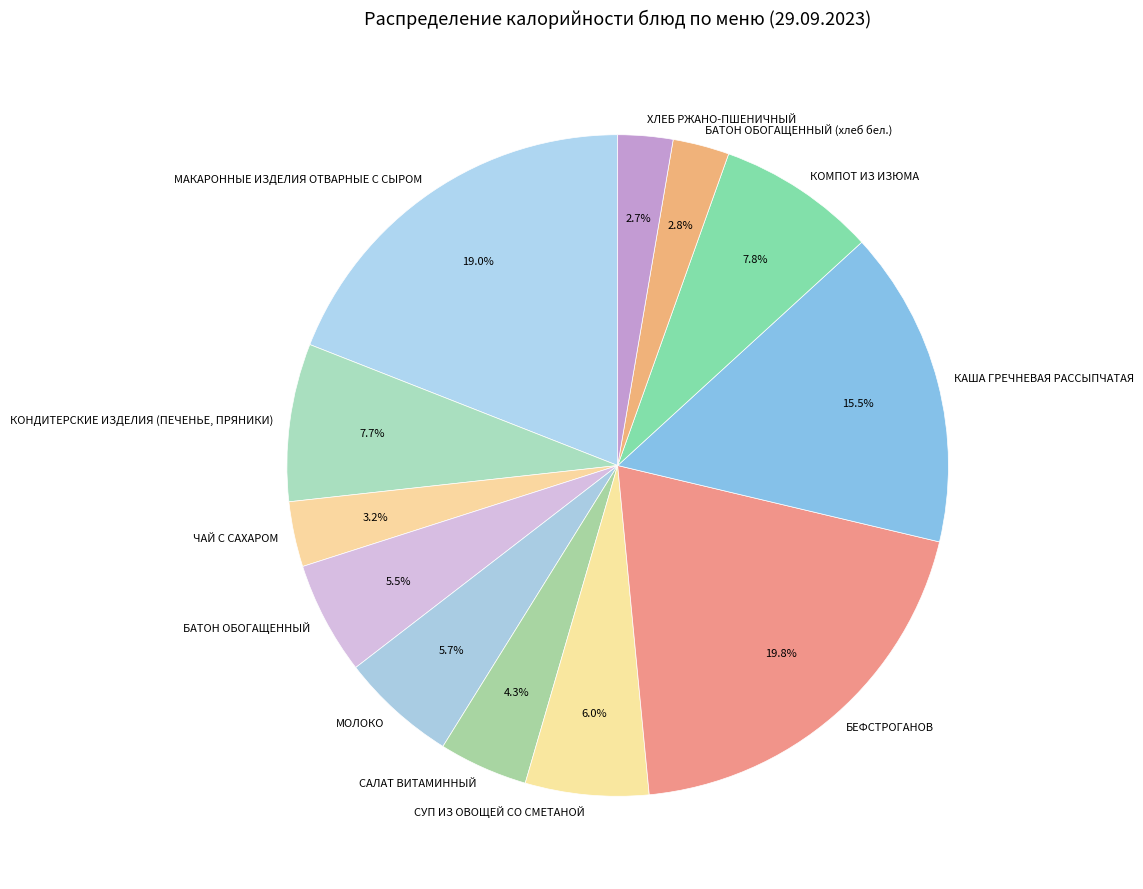

Combined, do САЛАТ ВИТАМИННЫЙ and ЧАЙ С САХАРОМ account for over 50%?

No